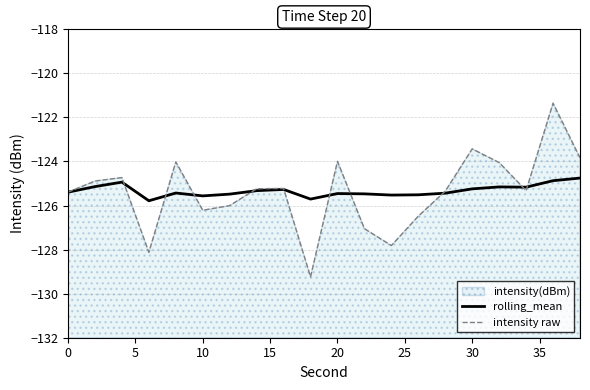

How many interior local valleys does the intensity raw series have?

5